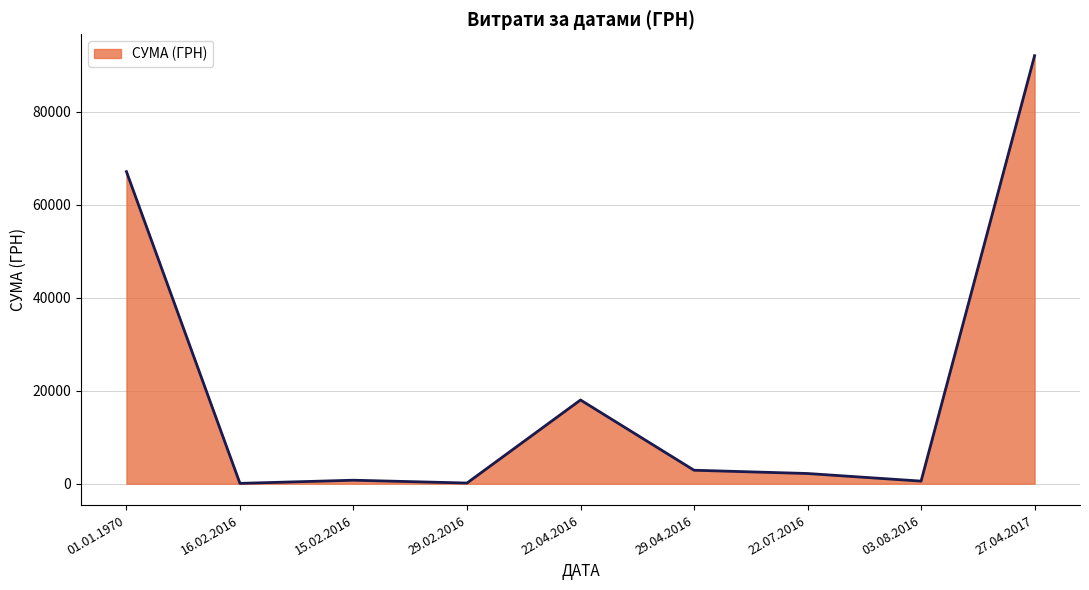

What is the difference between the maximum and minimum values?

91962.9